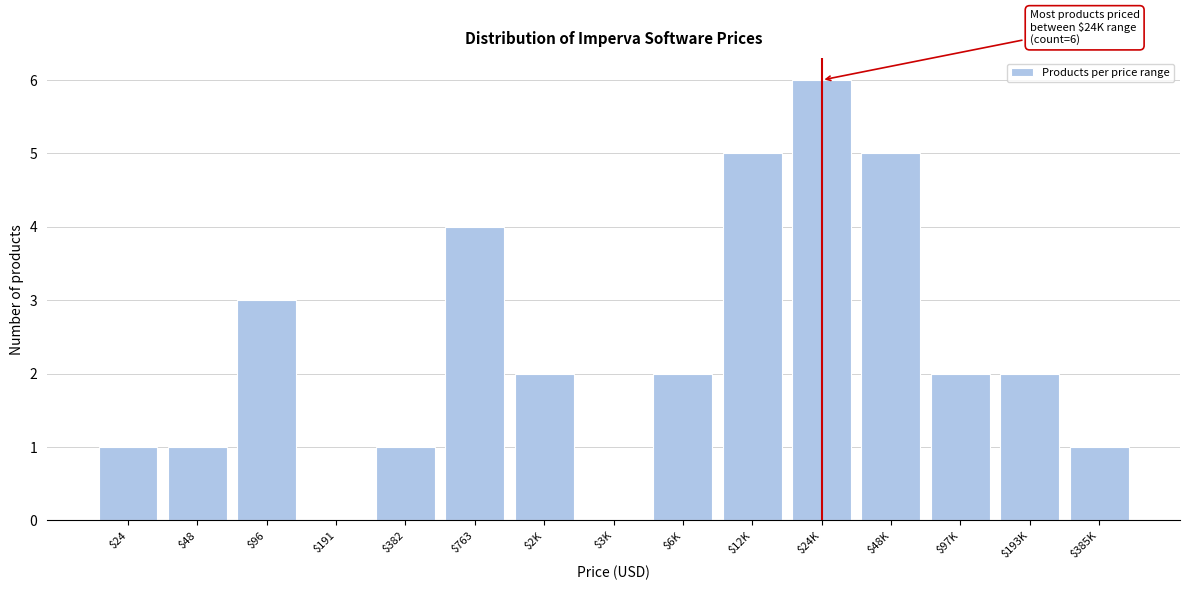

Which category has the highest value across all series?

$24K